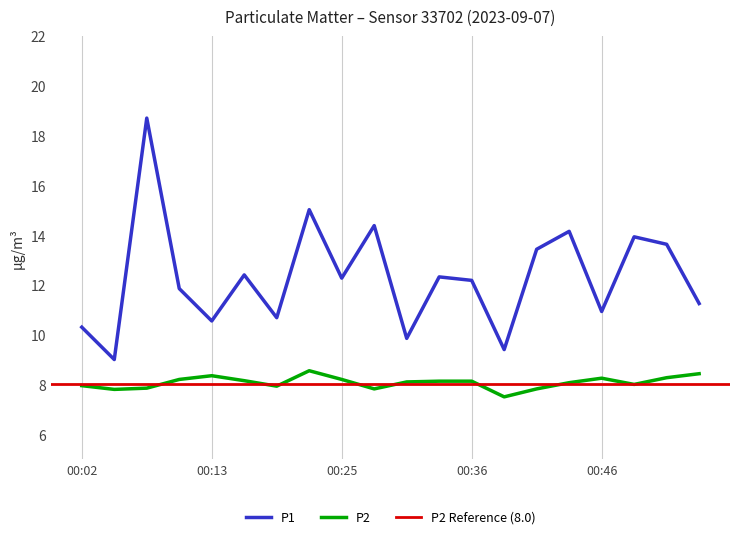

True or false: P2 and P1 intersect in this chart.

False